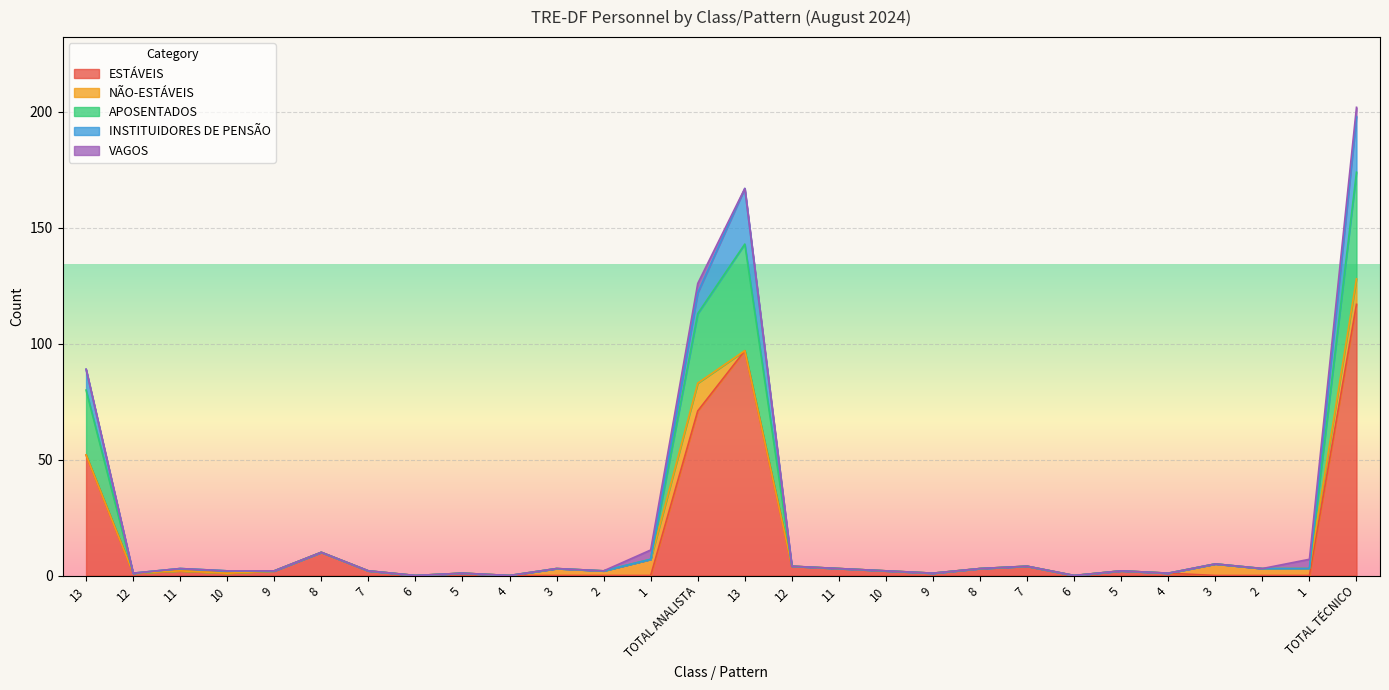

Reading left to right, transcribe all the data shown in this chart.

ESTÁVEIS: 52	1	2	1	2	10	2	0	1	0	0	0	0	71	97	4	3	2	1	3	4	0	2	1	0	0	0	117
NÃO-ESTÁVEIS: 0	0	0	0	0	0	0	0	0	0	3	2	7	12	0	0	0	0	0	0	0	0	0	0	5	3	3	11
APOSENTADOS: 28	0	1	1	0	0	0	0	0	0	0	0	0	30	46	0	0	0	0	0	0	0	0	0	0	0	0	46
INSTITUIDORES DE PENSÃO: 9	0	0	0	0	0	0	0	0	0	0	0	0	9	24	0	0	0	0	0	0	0	0	0	0	0	0	24
VAGOS: 0	0	0	0	0	0	0	0	0	0	0	0	4	4	0	0	0	0	0	0	0	0	0	0	0	0	4	4